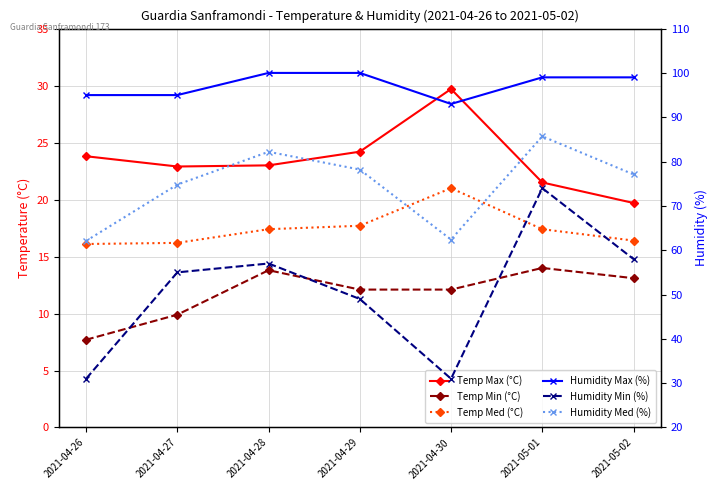

What is the label of the 3rd point from the right?

2021-04-30